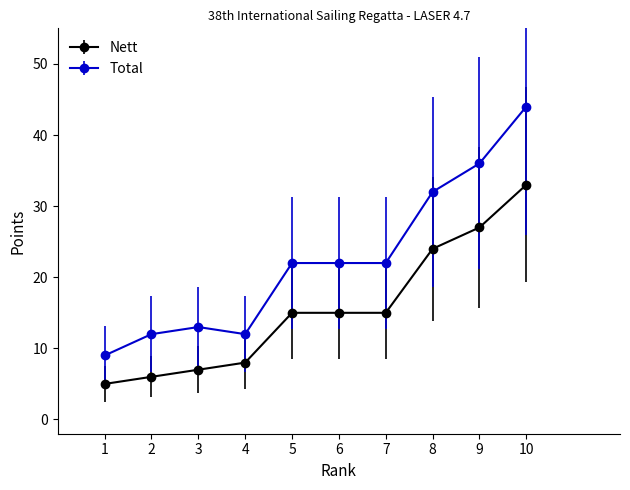

At 1, list the series in order from smallest to largest.

Nett, Total